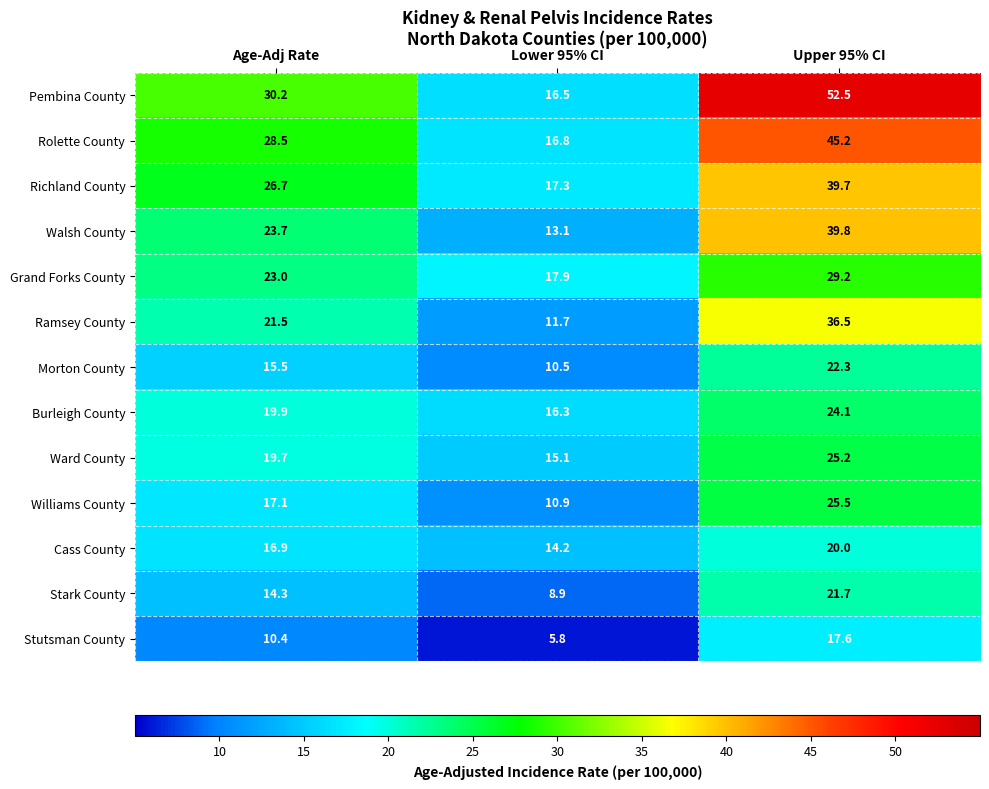

What is the sum of the Pembina County values at Lower 95% CI and Upper 95% CI?

69.0